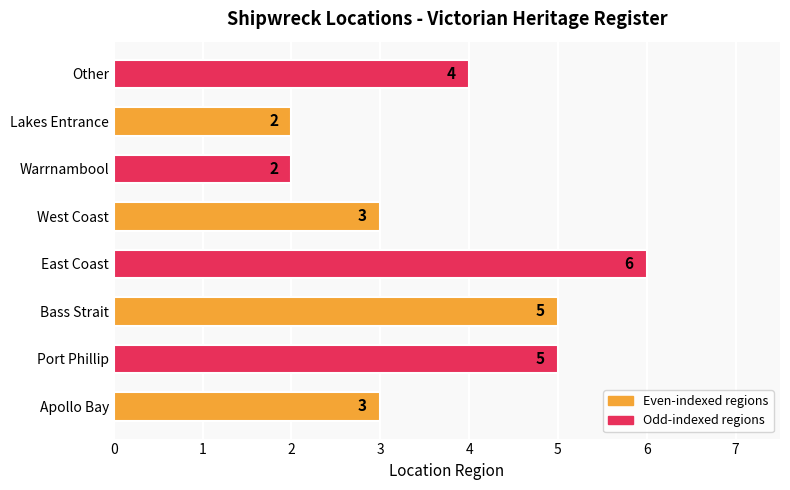

Reading top to bottom, transcribe all the data shown in this chart.

Other=4	Lakes Entrance=2	Warrnambool=2	West Coast=3	East Coast=6	Bass Strait=5	Port Phillip=5	Apollo Bay=3